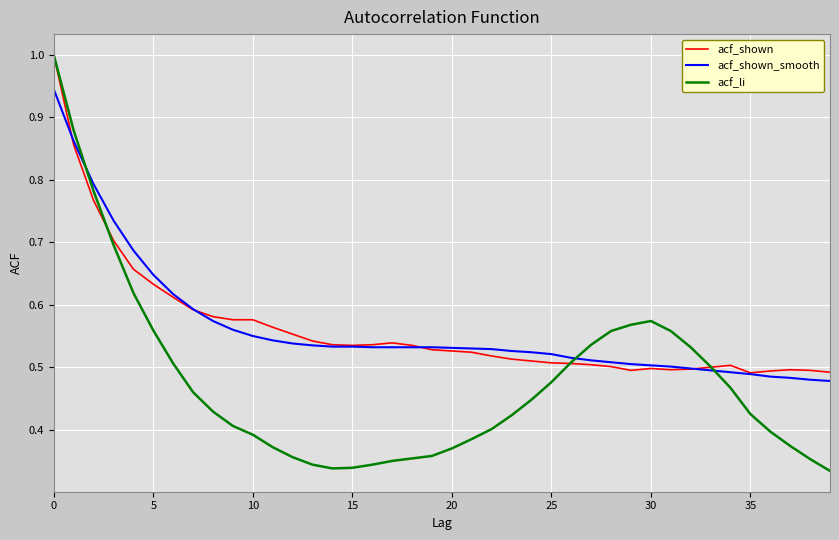

What is the maximum value shown in the chart?

1.0